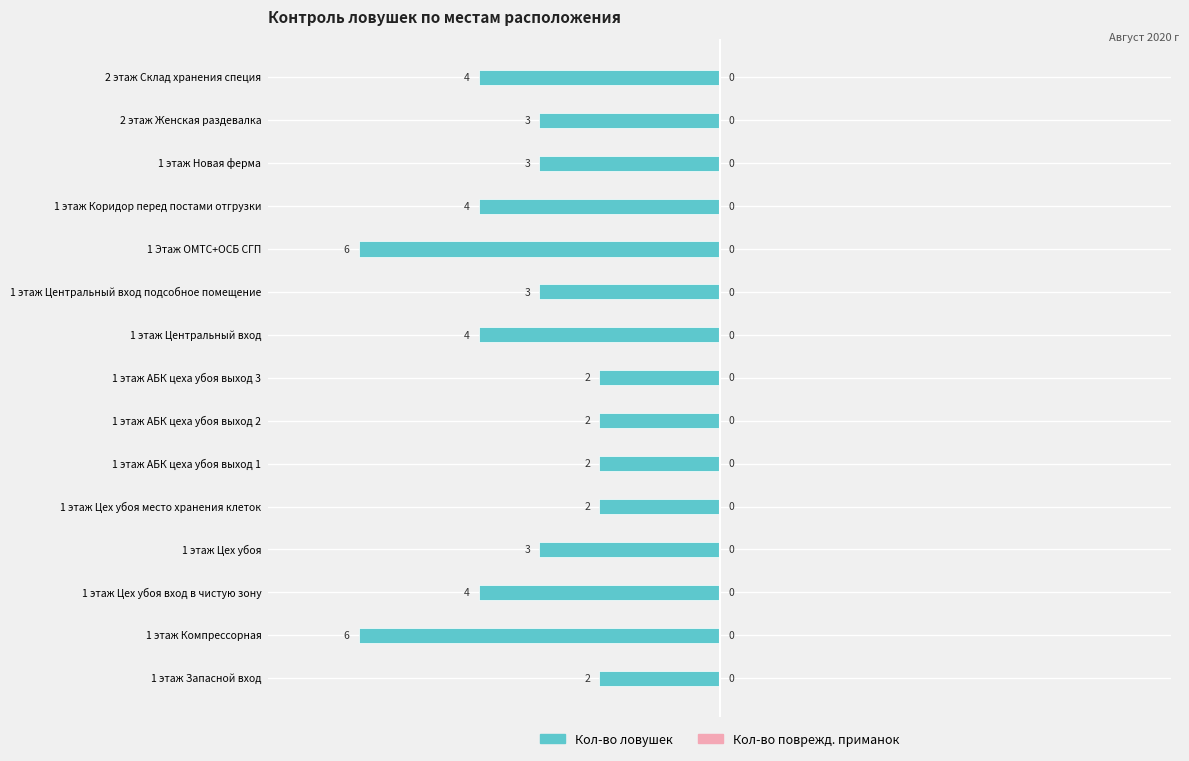

How many bars are there in total?

15